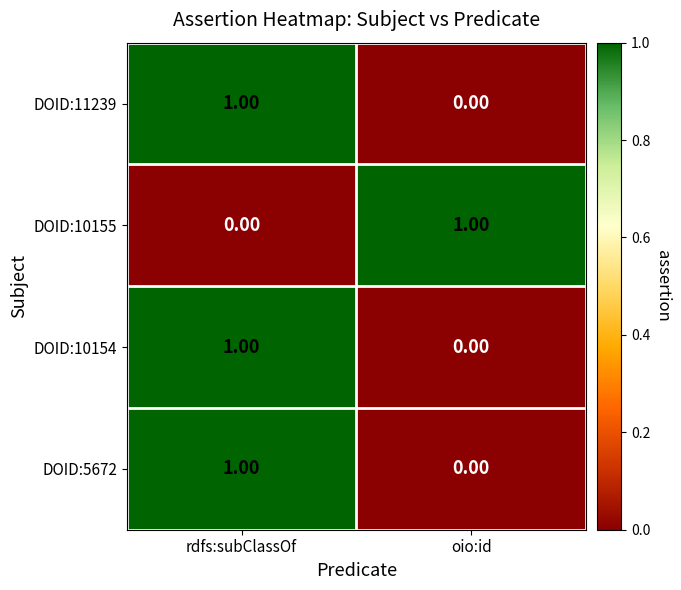

At which label does DOID:5672 reach its minimum?

oio:id